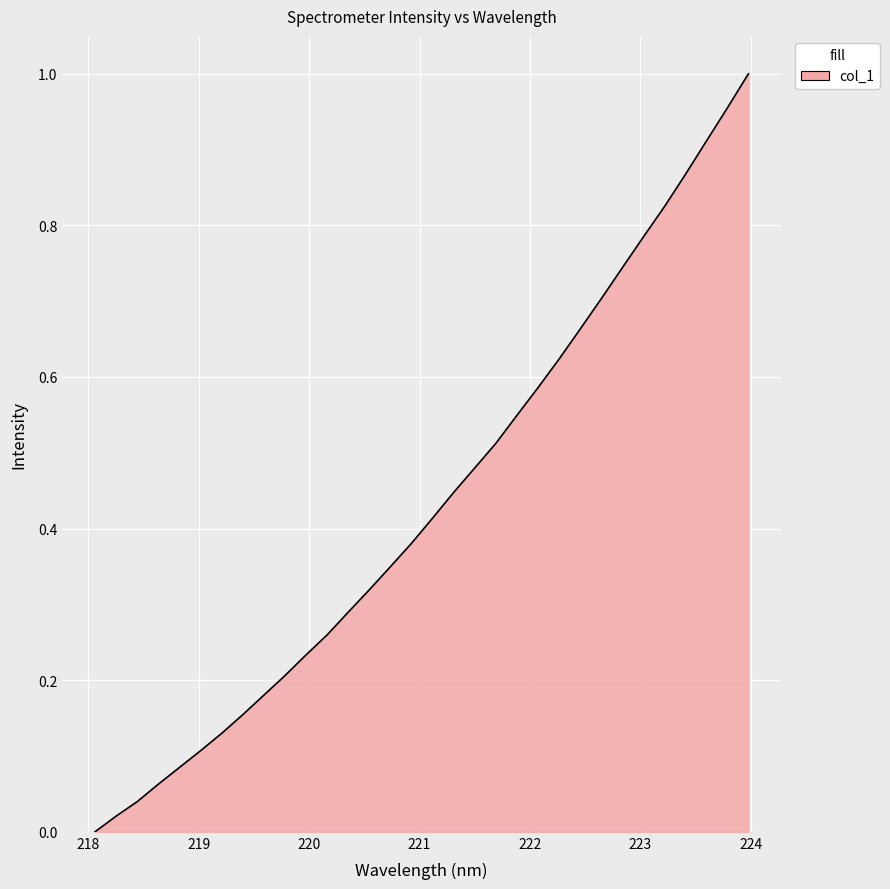

What is the difference between the second highest and second lowest values?

0.9